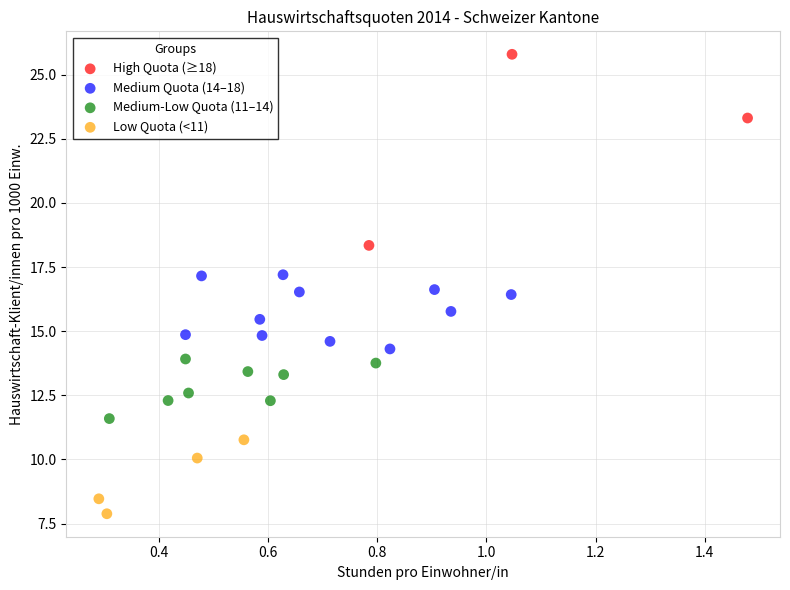

Which series has the widest spread of Y values?

High Quota (≥18)